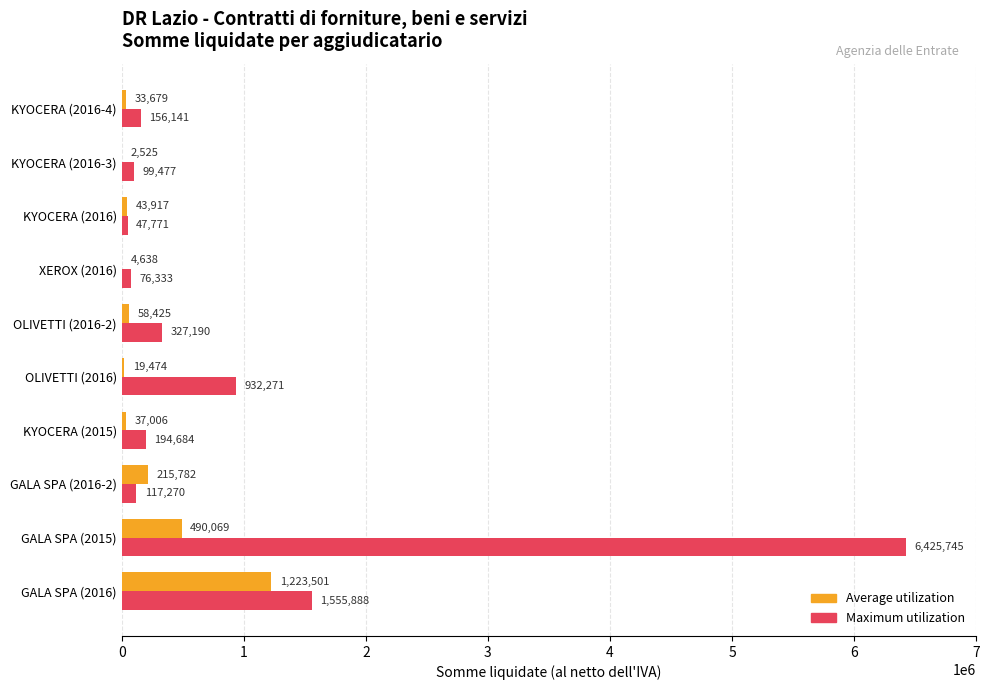

Which category has the highest value in the Maximum utilization series?

GALA SPA (2015)